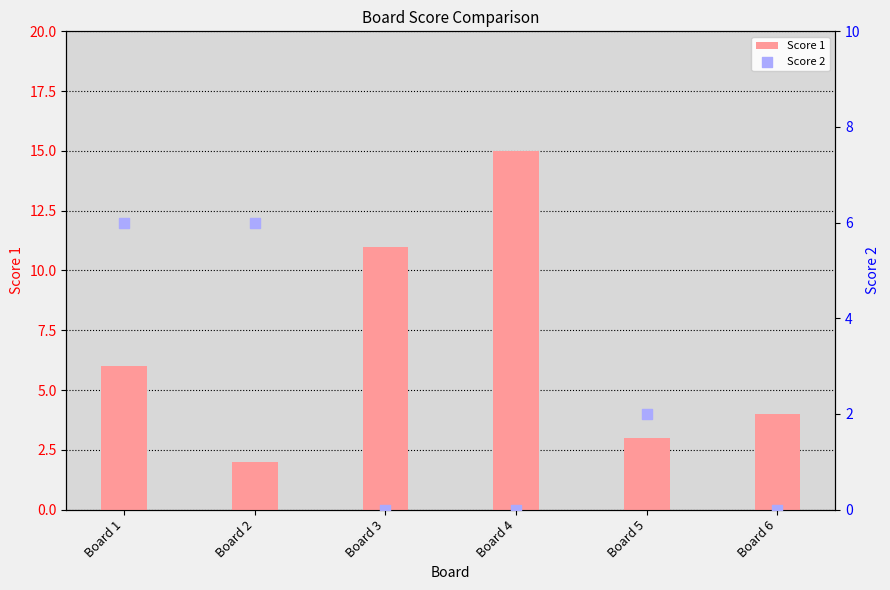

Which series has the widest spread of Y values?

Score 1